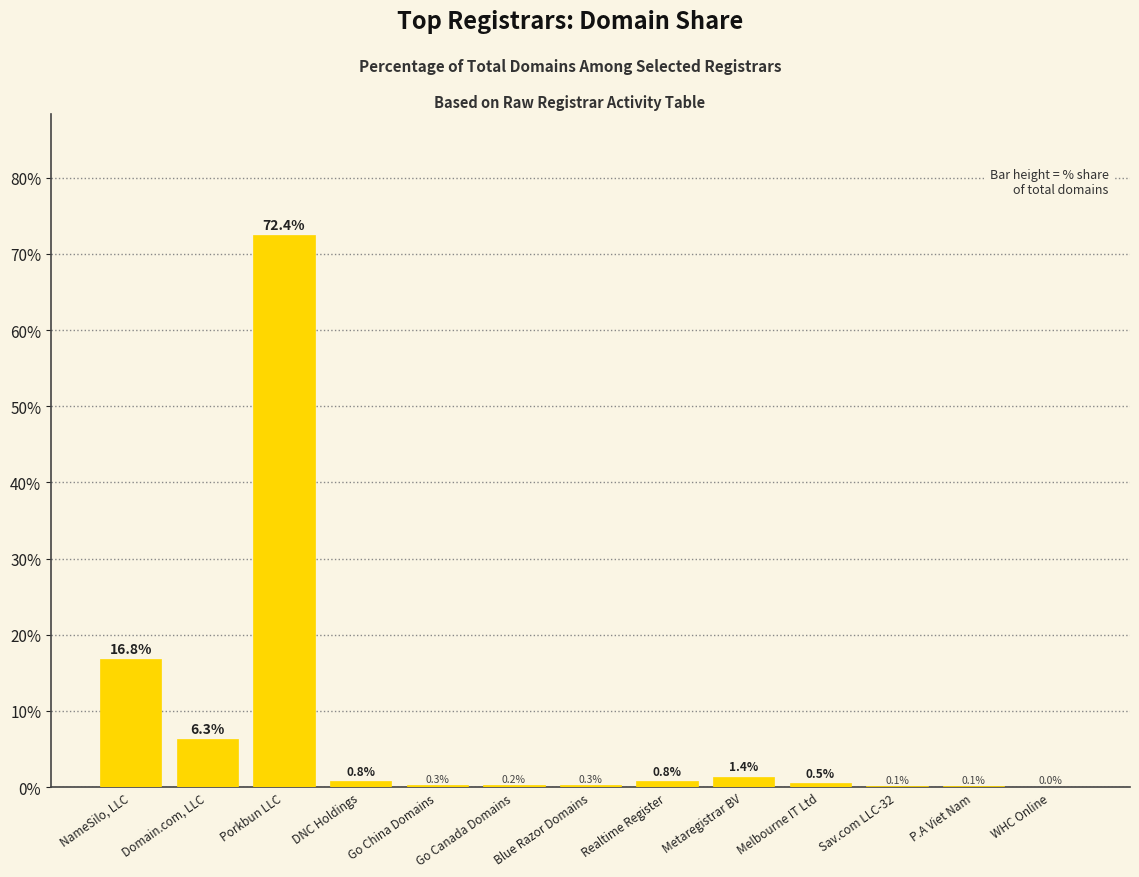

Is it true that the value at NameSilo, LLC is 10.1?

False